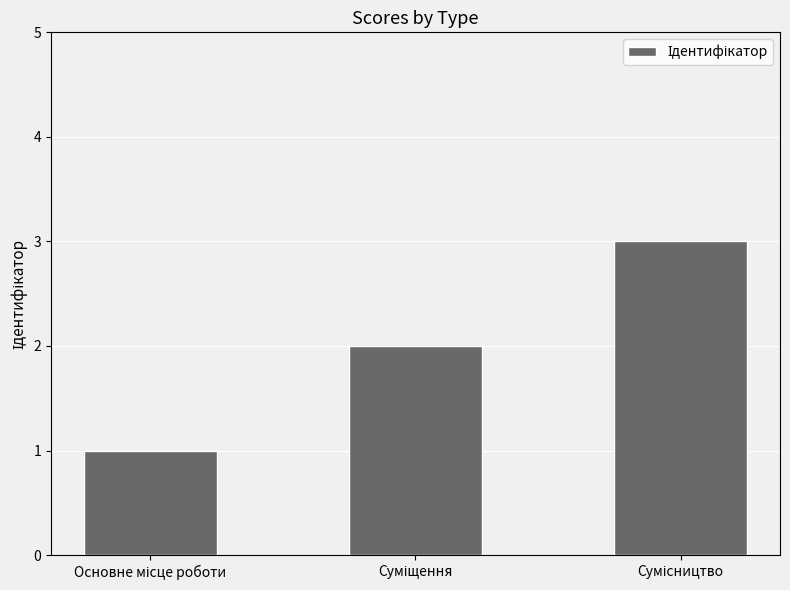

What is the greatest value displayed?

3